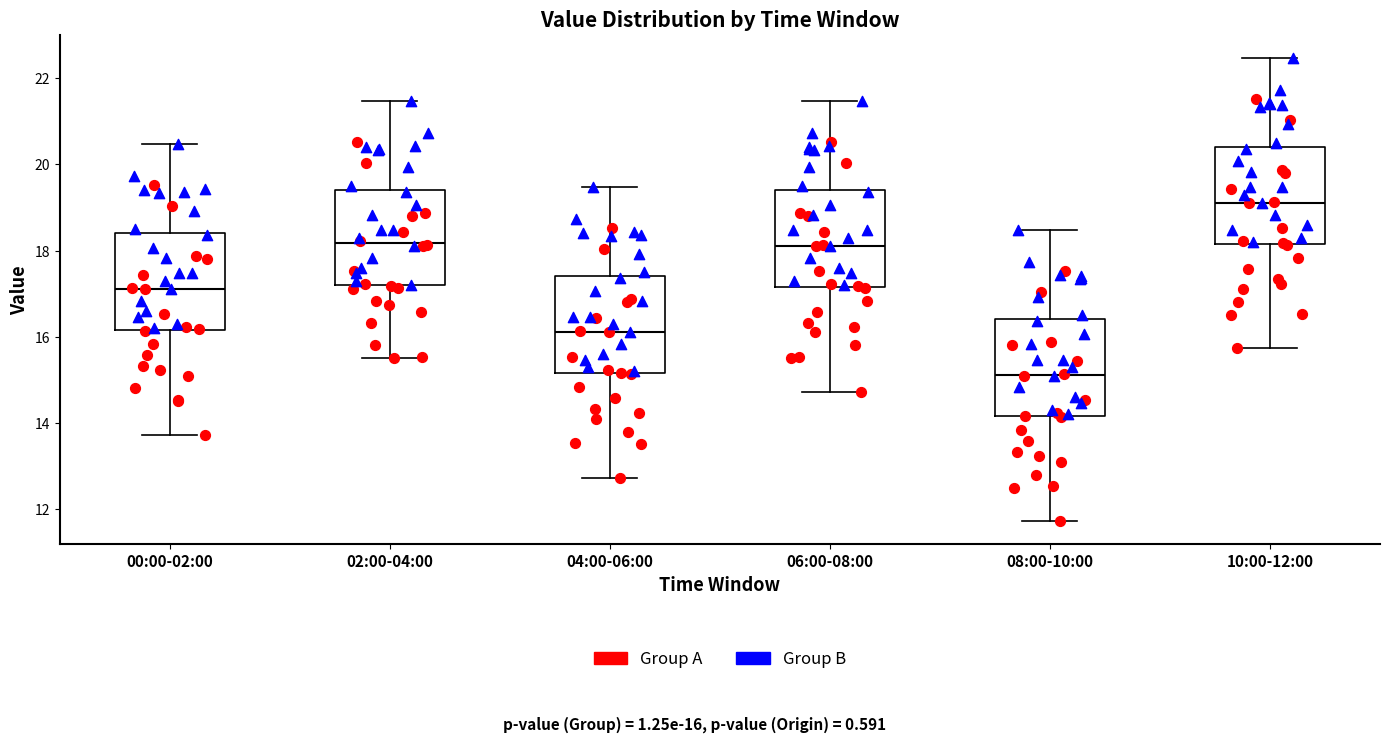

Where is the upper edge of the box for 00:00-02:00 on the y-axis? The values are not printed on the chart, so give them approximately, as read against the axis.

18.4